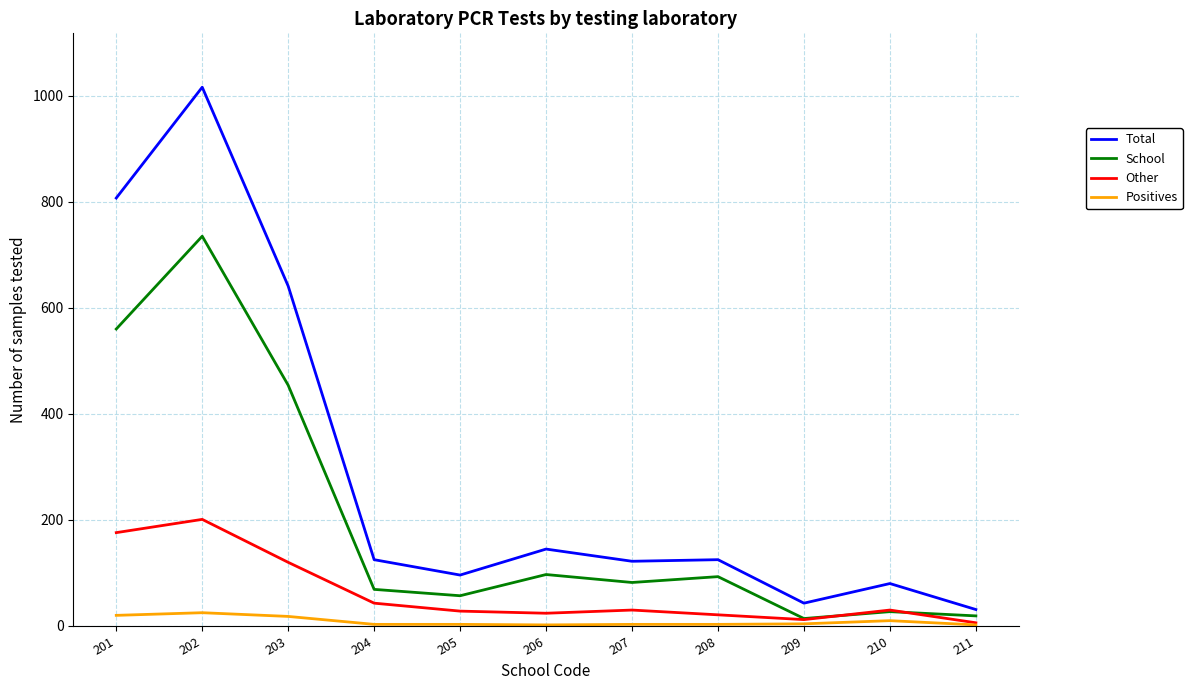

Rank the series at 203 from highest to lowest value.

Total, School, Other, Positives